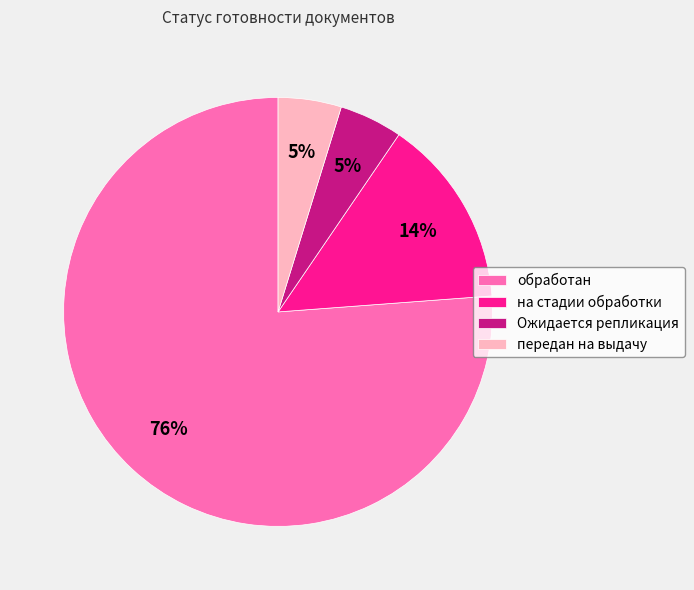

How many slices are in this pie chart?

4